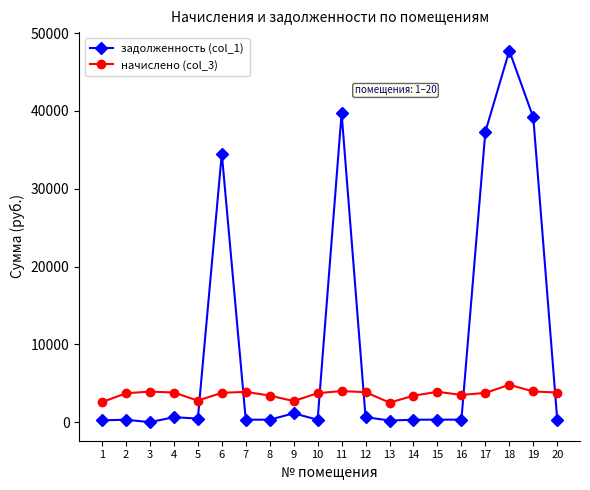

Count the number of categories in the chart.

20